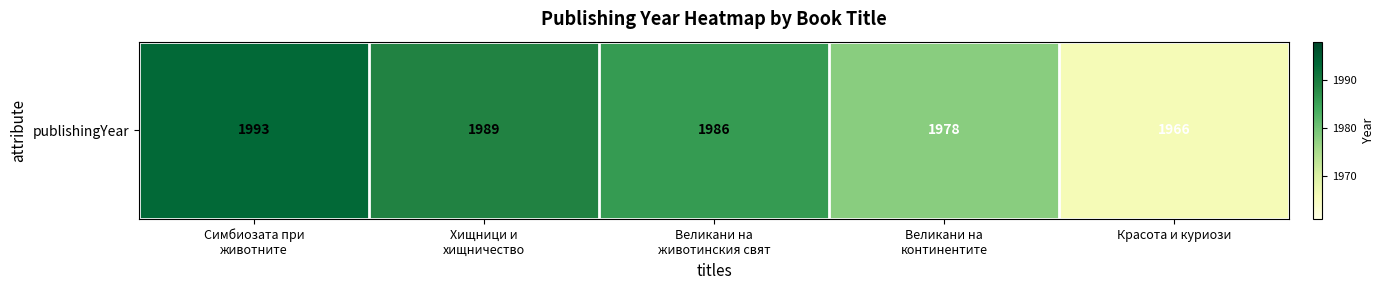

Reading left to right, list all the values displayed in this chart.

Симбиозата при
животните=1993	Хищници и
хищничество=1989	Великани на
животинския свят=1986	Великани на
континентите=1978	Красота и куриози=1966